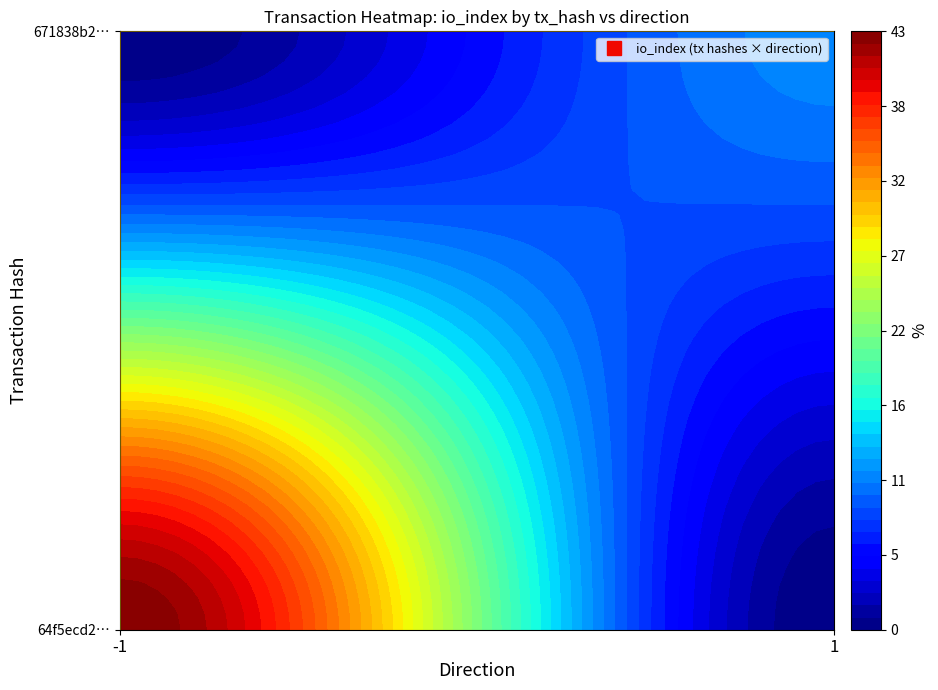

Is the value of 671838b2bdf7d61c9c4aed3e446a89b301adac0 at io_index greater than the value of 64f5ecd2766a92038918327d042ae864d692030 at io_index?

No